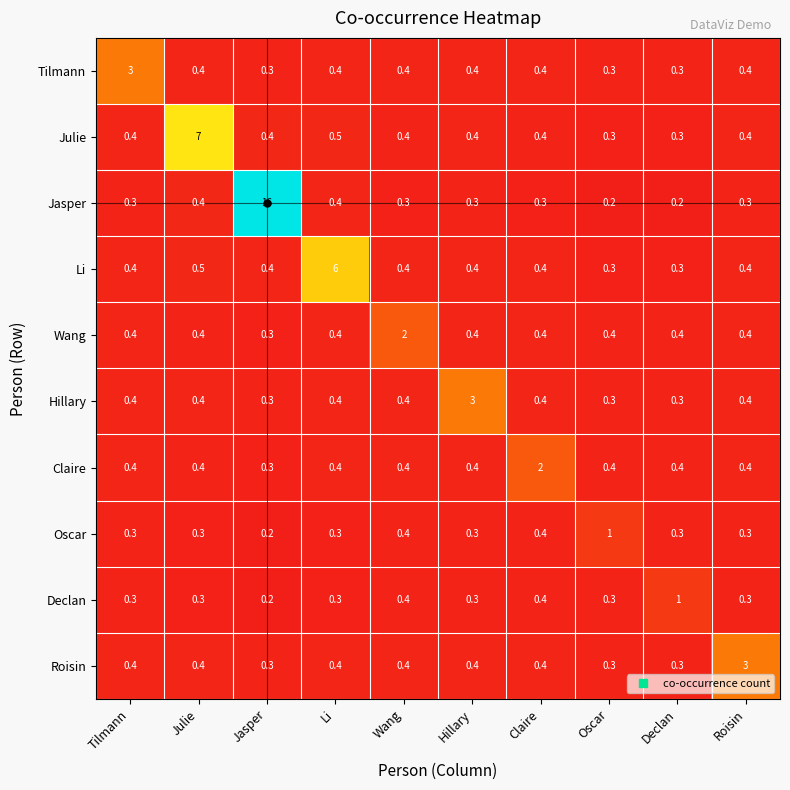

Which category has the highest value across all series?

Jasper